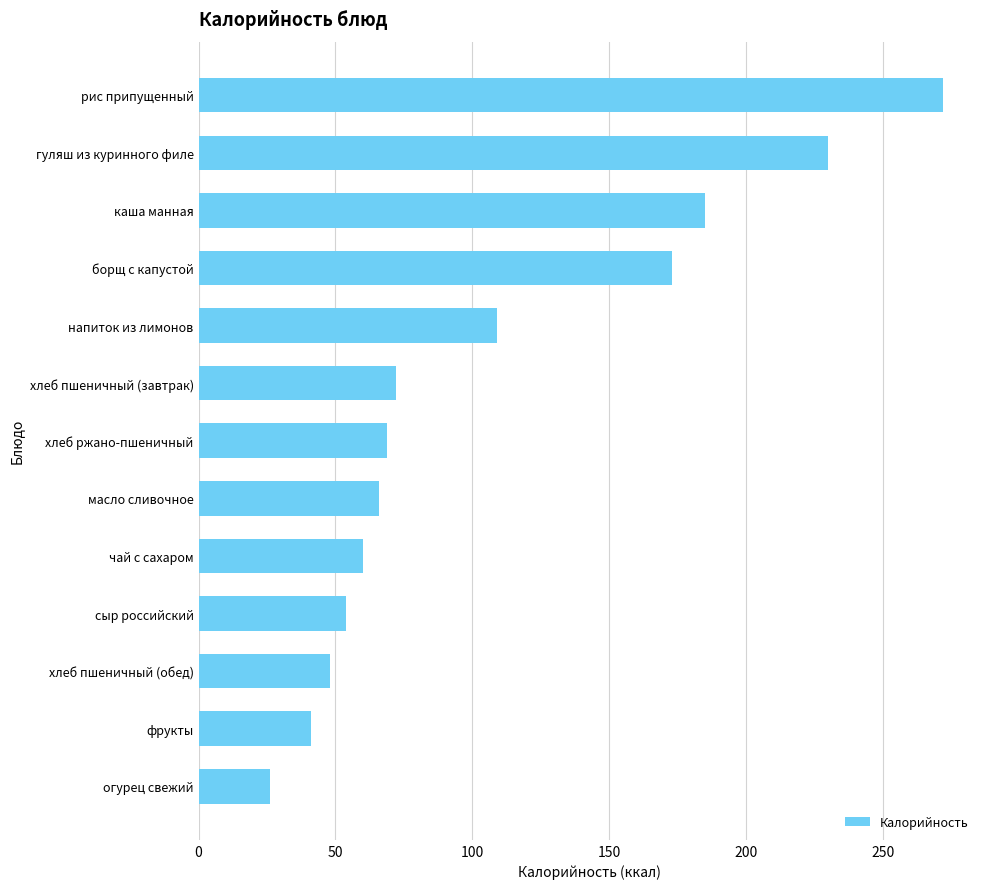

True or false: the data shows 309.8 at гуляш из куринного филе.

False